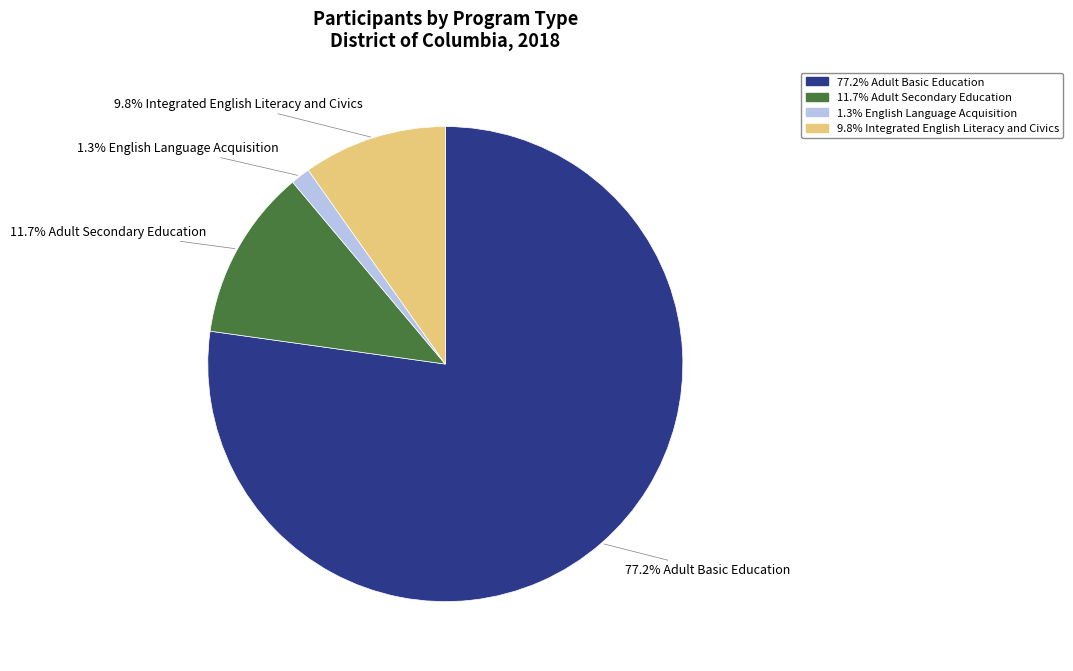

Does any single category account for the majority?

Yes